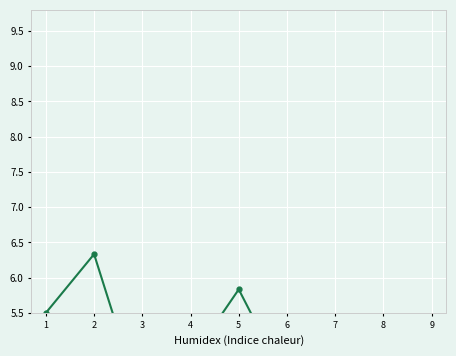

What is the maximum value shown in the chart?

6.3